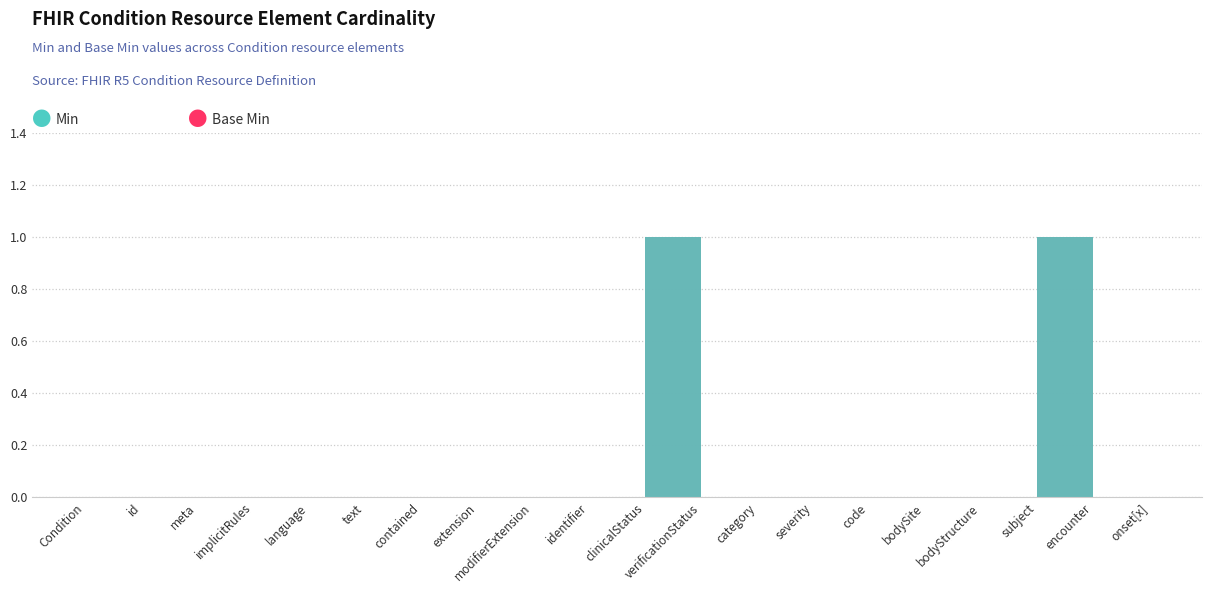

Rank the series by their maximum value, from lowest to highest.

Min, Base Min